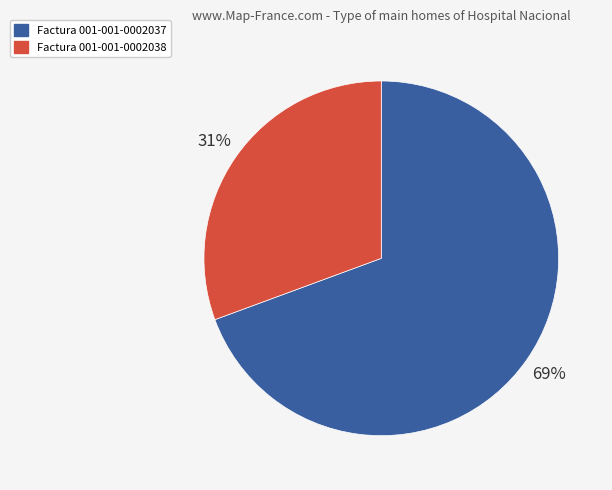

Between Factura 001-001-0002037 and Factura 001-001-0002038, which is larger?

Factura 001-001-0002037